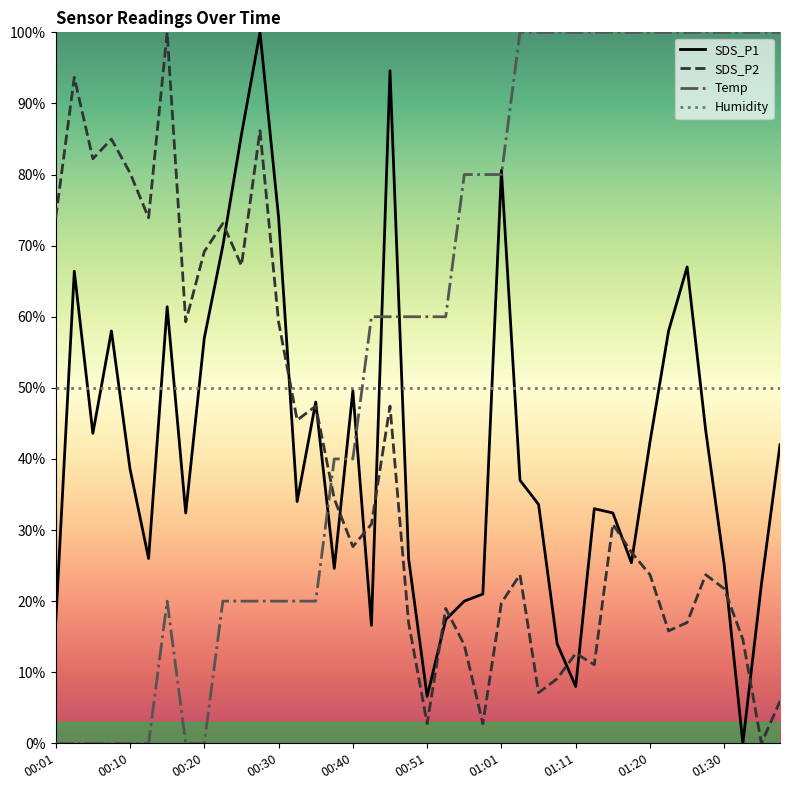

Which series has the largest total across all categories?

Temp